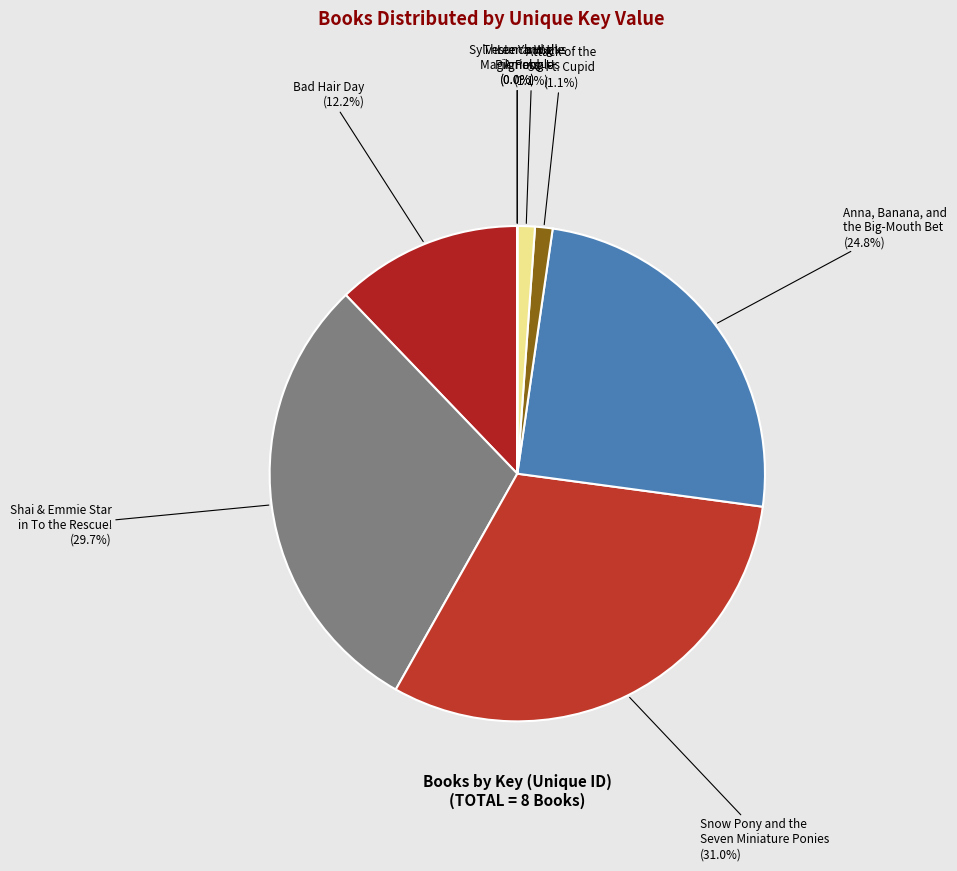

To the nearest percent, what percentage of the pie is Anna, Banana, and the Big-Mouth Bet?

25%